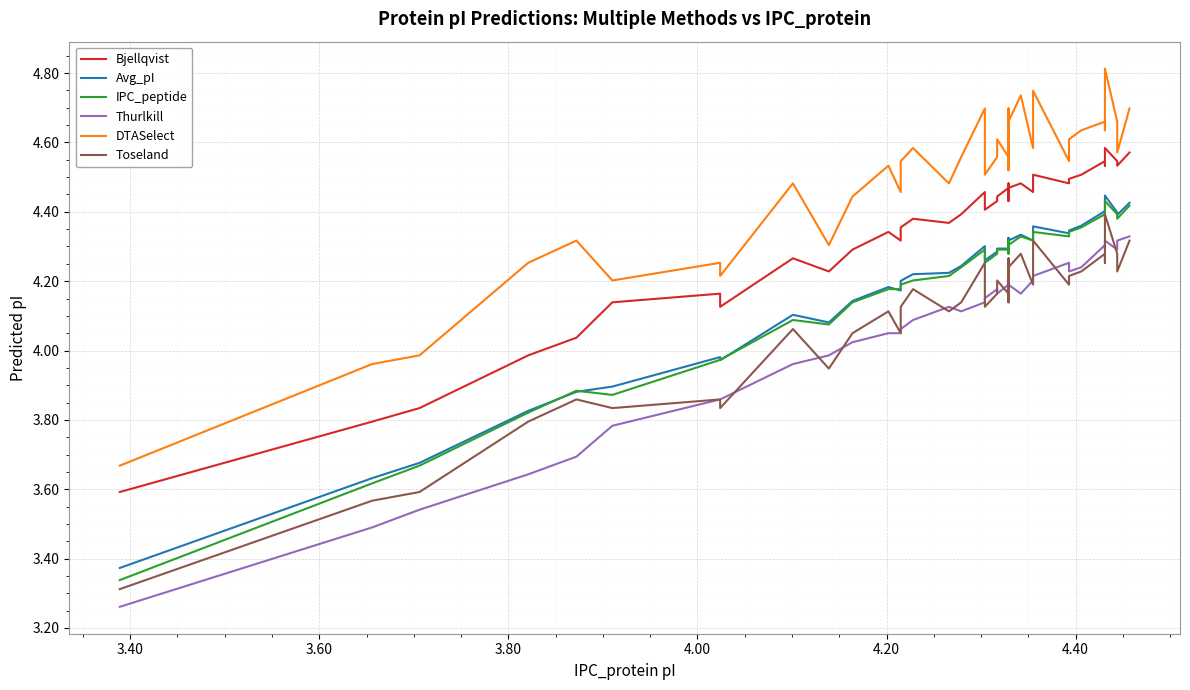

True or false: DTASelect and Avg_pI cross at least once.

False